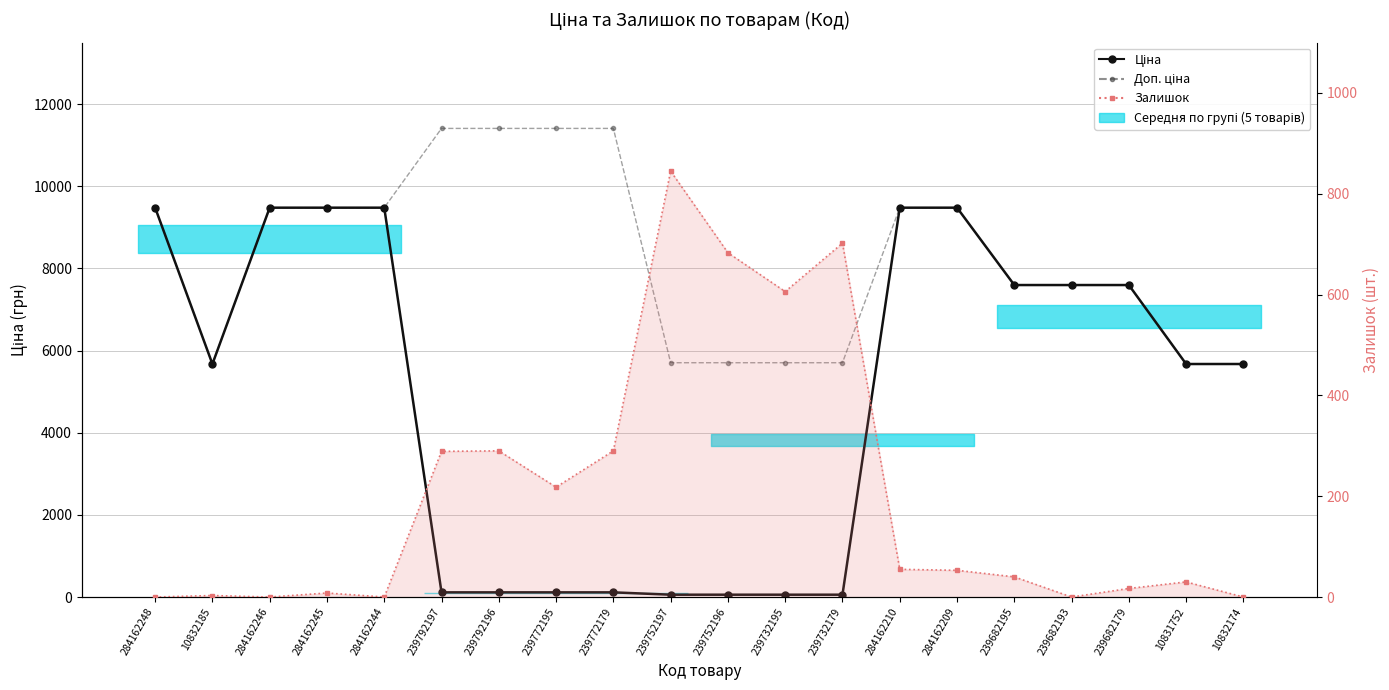

What is the label of the 3rd point from the right?

239682179